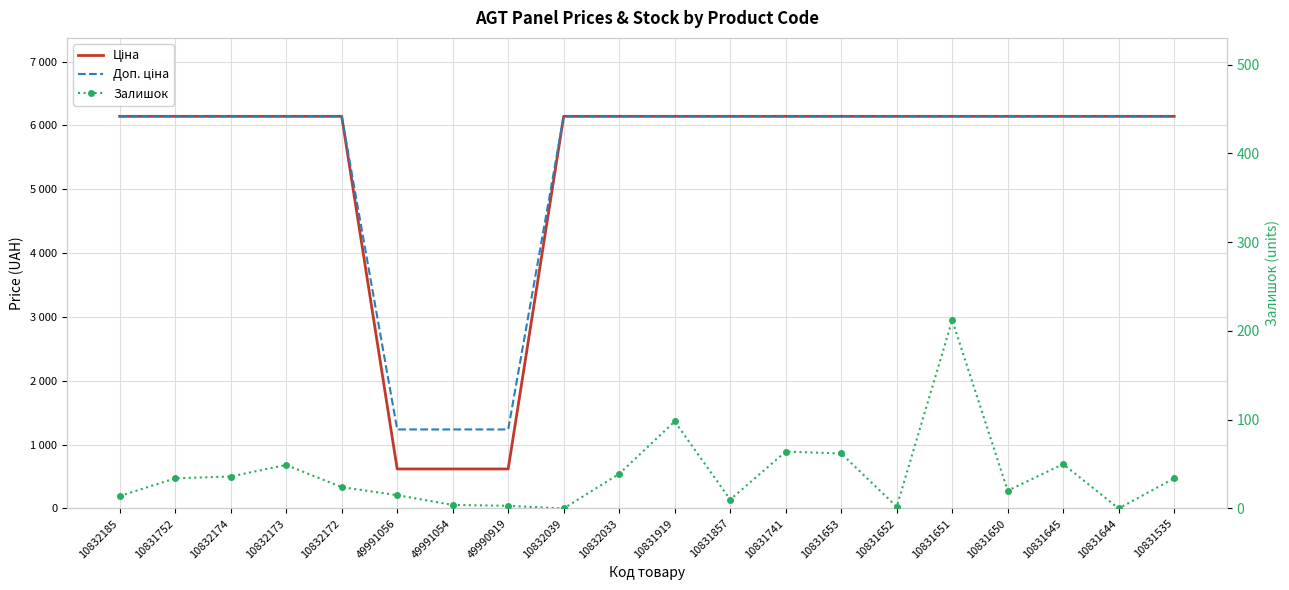

What is the label of the 4th point from the right?

10831650